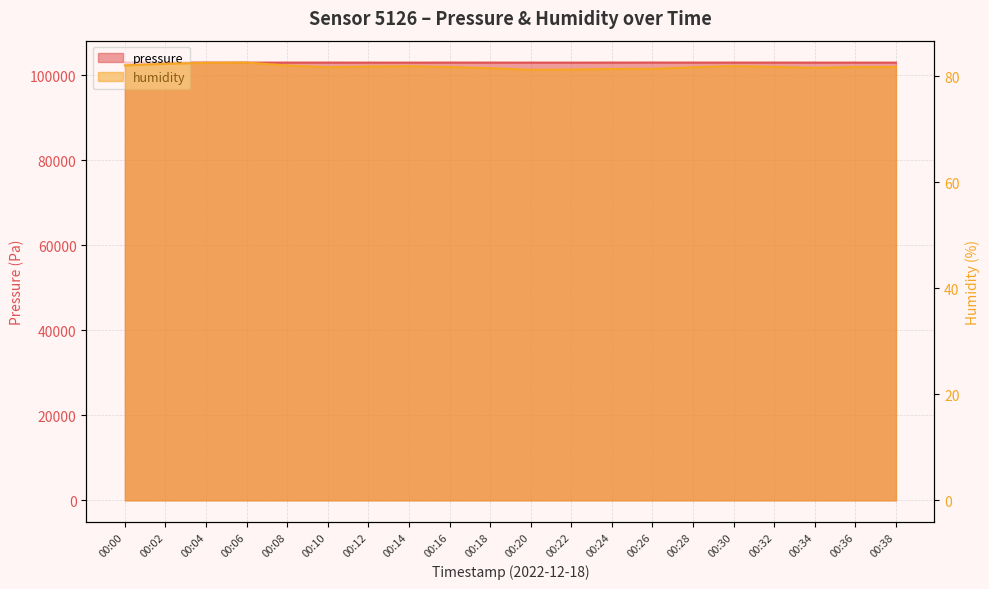

What is the sum of all humidity values?

1635.6